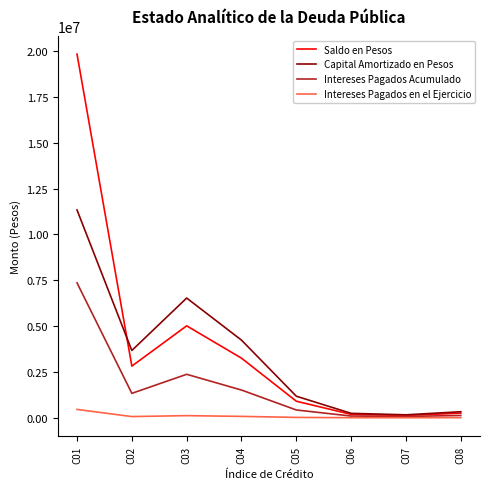

How many lines are shown in the chart?

4